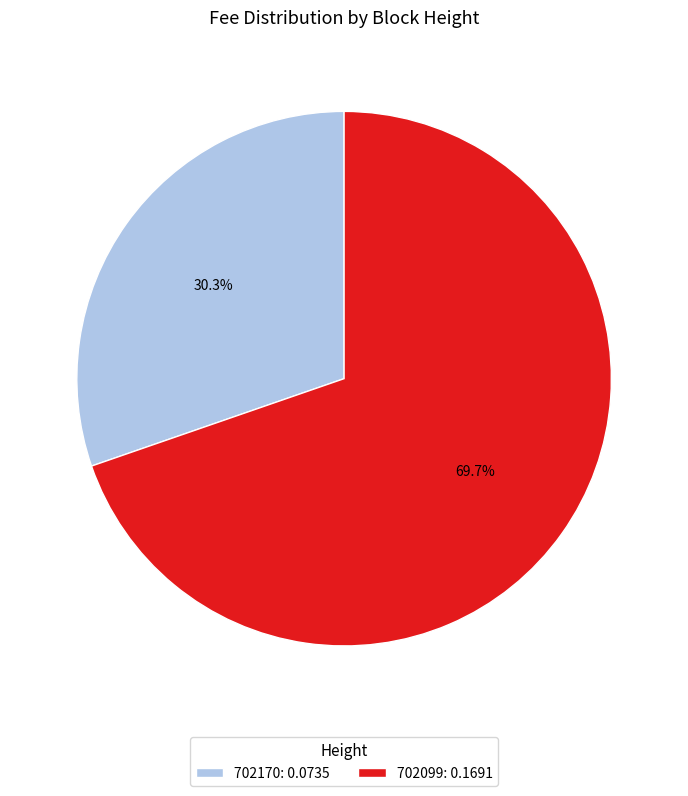

What is the largest slice in the pie chart?

702099